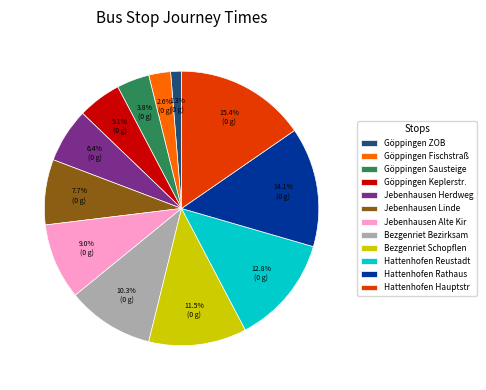

Between Göppingen Keplerstr. and Hattenhofen Hauptstr, which is larger?

Hattenhofen Hauptstr